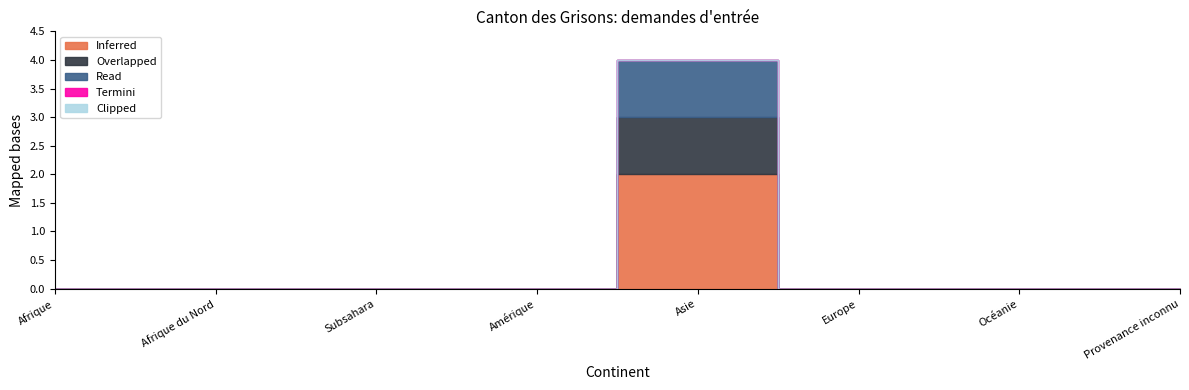

How many lines are shown in the chart?

5